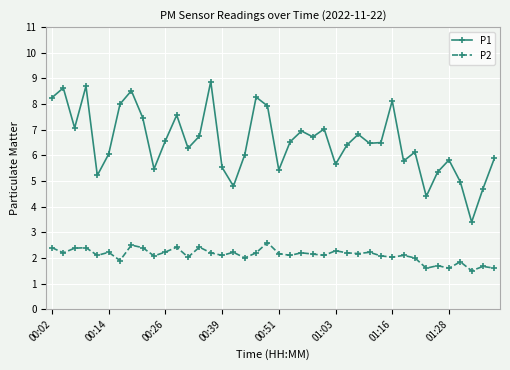

At how many categories does at least one series exceed 1?

40